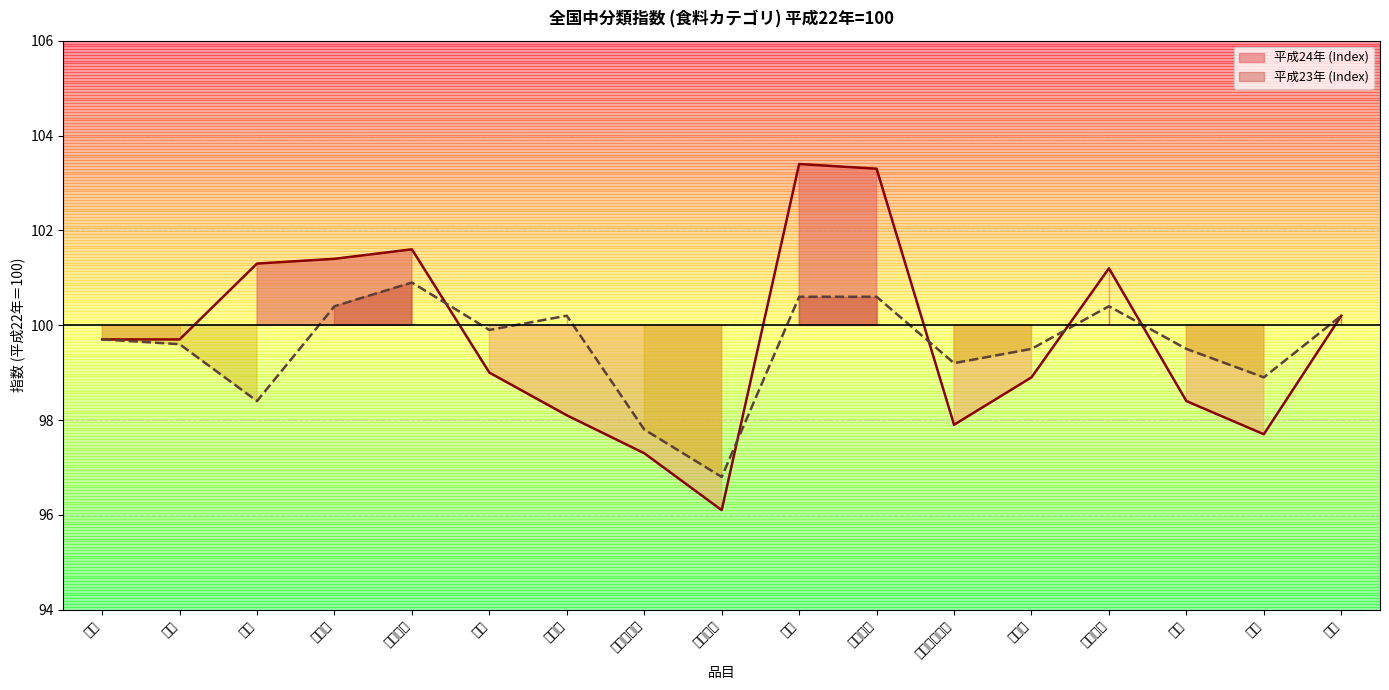

At which label does 平成24年 (Index) reach its peak?

果物